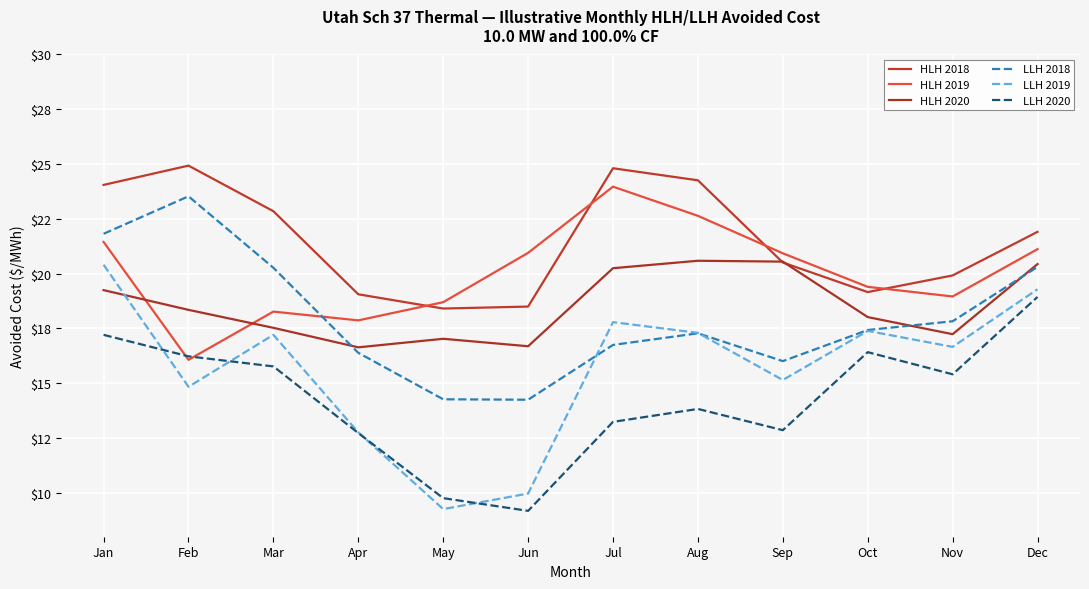

At which category does HLH 2018 reach its first local peak?

Feb